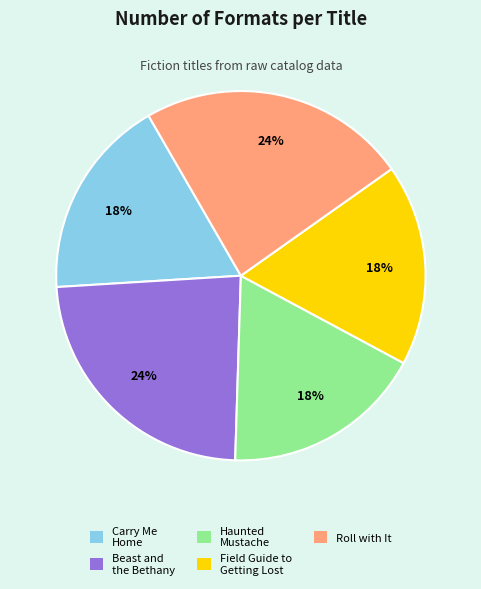

The Beast and the Bethany slice represents 18% of the pie. True or false?

False